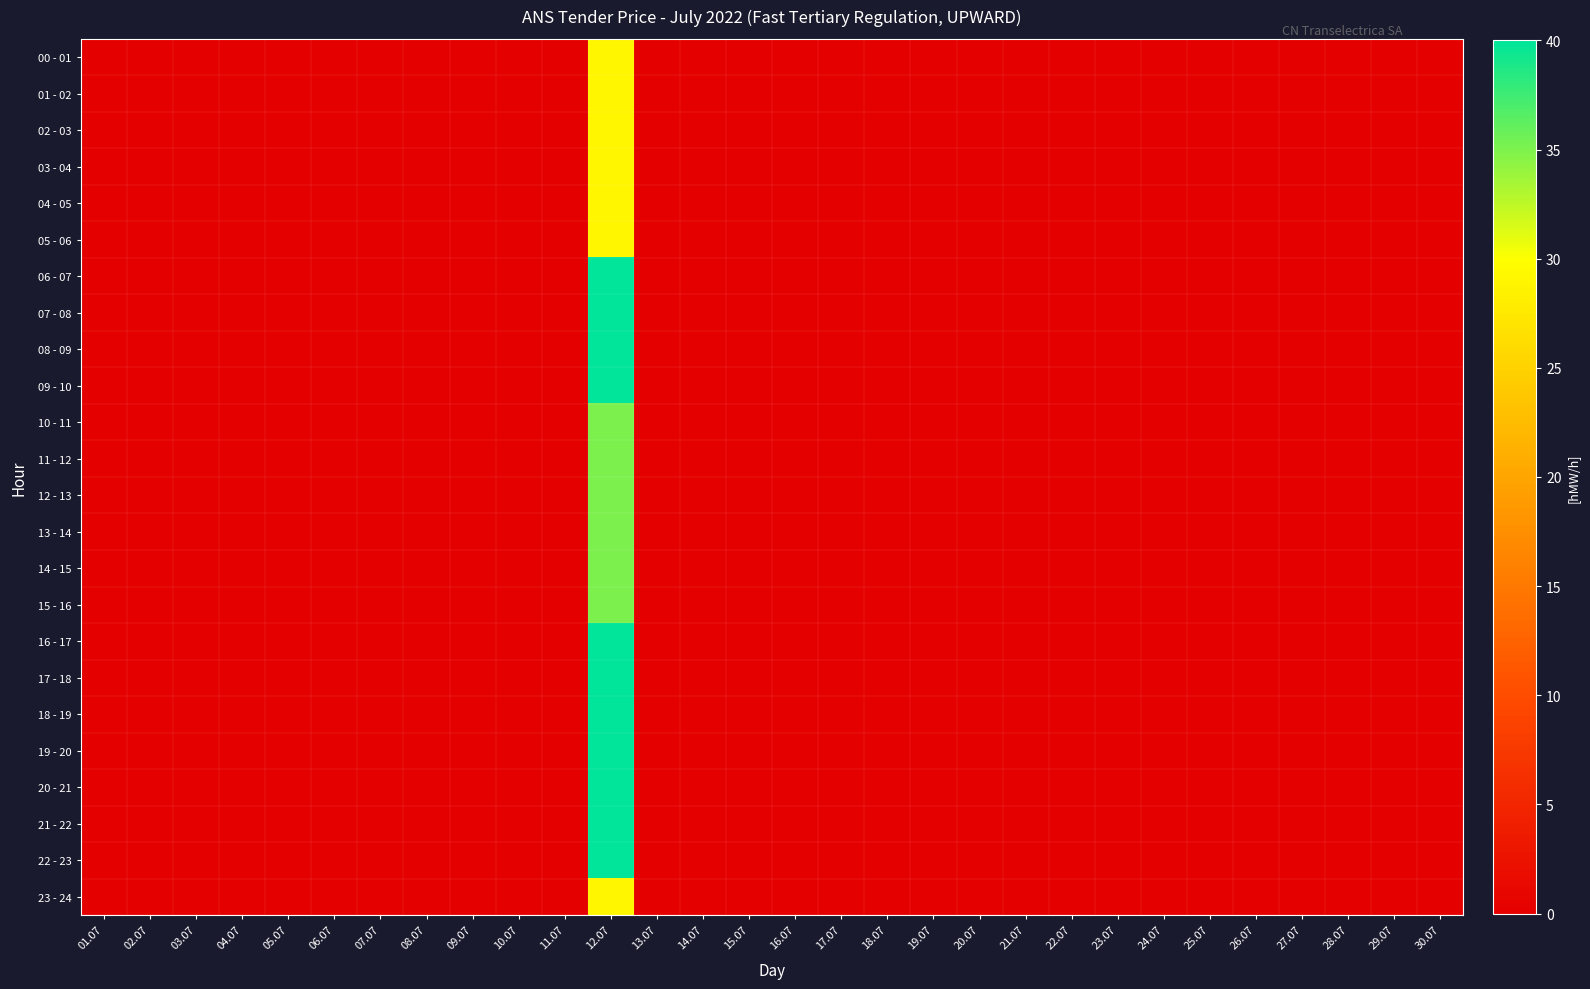

At 05.07, list the series in order from largest to smallest.

00 - 01, 01 - 02, 02 - 03, 03 - 04, 04 - 05, 05 - 06, 06 - 07, 07 - 08, 08 - 09, 09 - 10, 10 - 11, 11 - 12, 12 - 13, 13 - 14, 14 - 15, 15 - 16, 16 - 17, 17 - 18, 18 - 19, 19 - 20, 20 - 21, 21 - 22, 22 - 23, 23 - 24